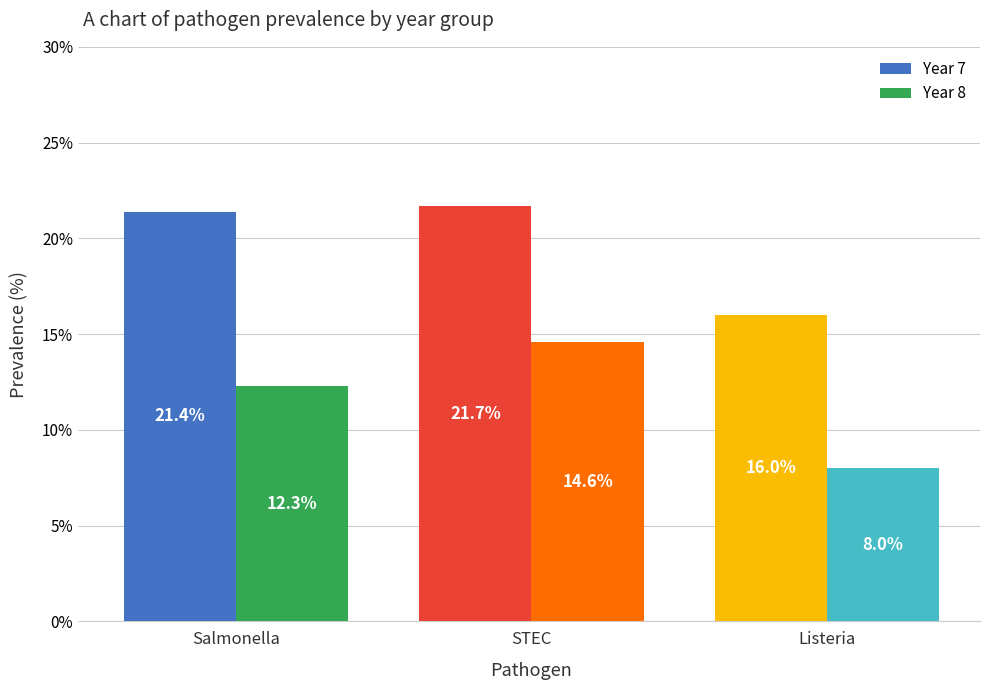

Rank the series by their maximum value, from lowest to highest.

Year 8, Year 7